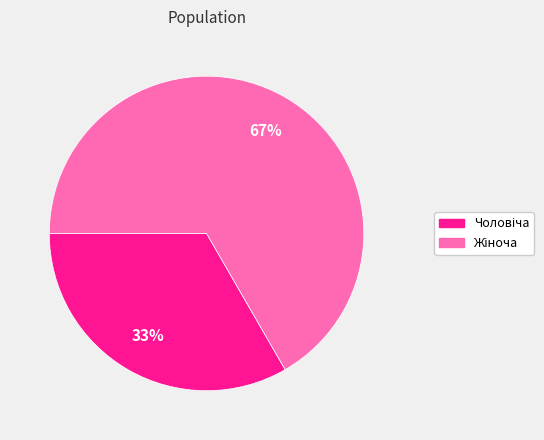

Is there any slice that represents more than half of the pie?

Yes